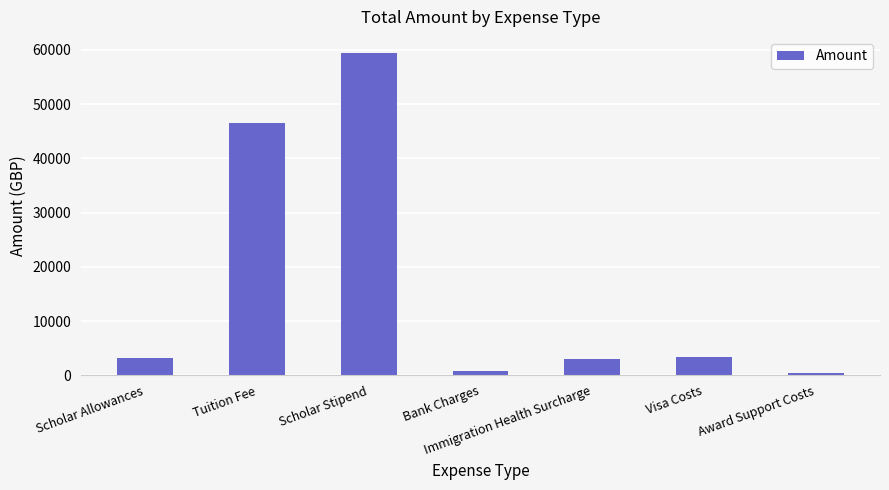

How many distinct data groups are displayed?

1